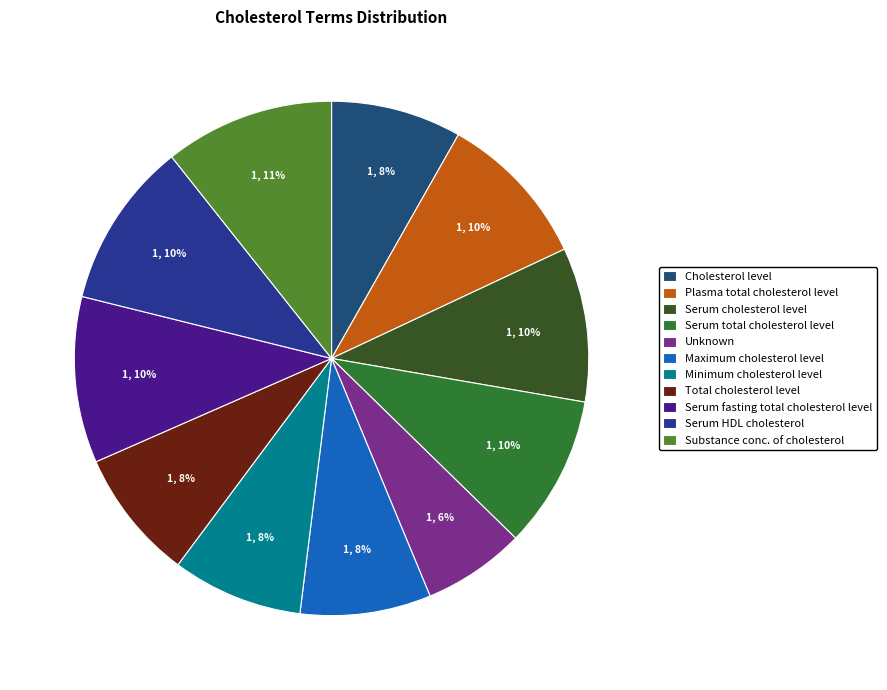

Does any single category account for the majority?

No